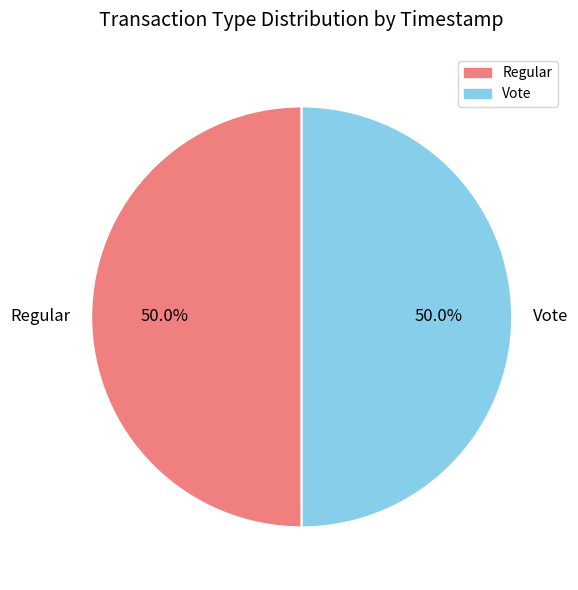

What is the ratio of the value at Regular to the value at Vote?

1.0